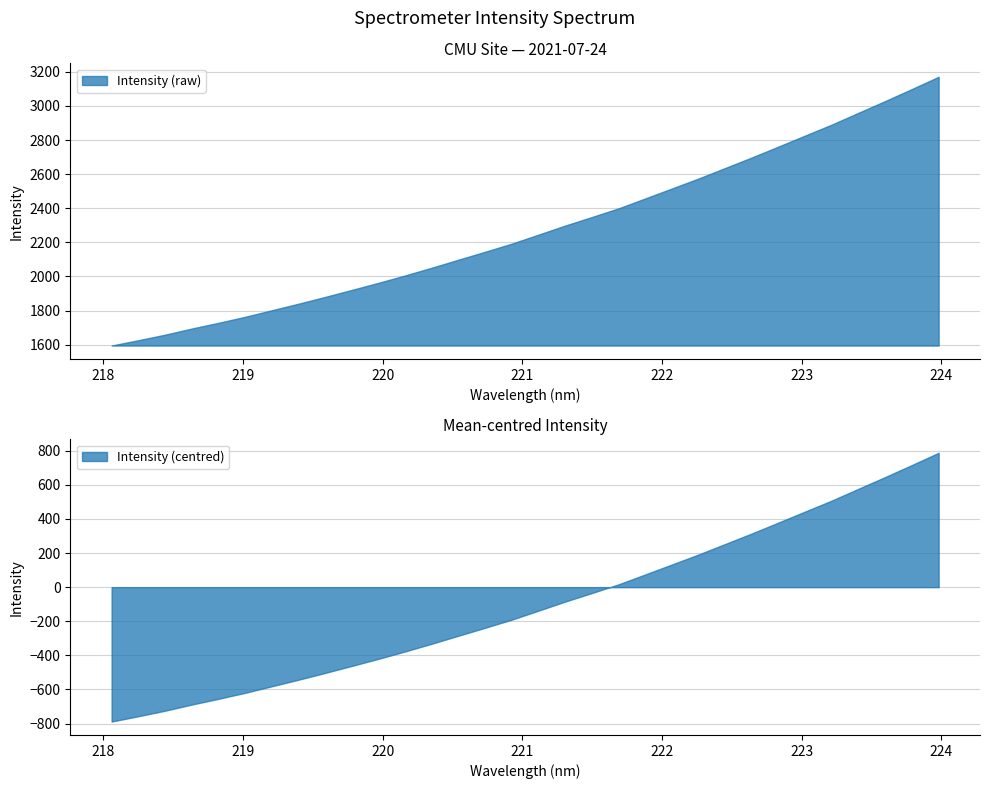

What position from the right is 221.6902?

13